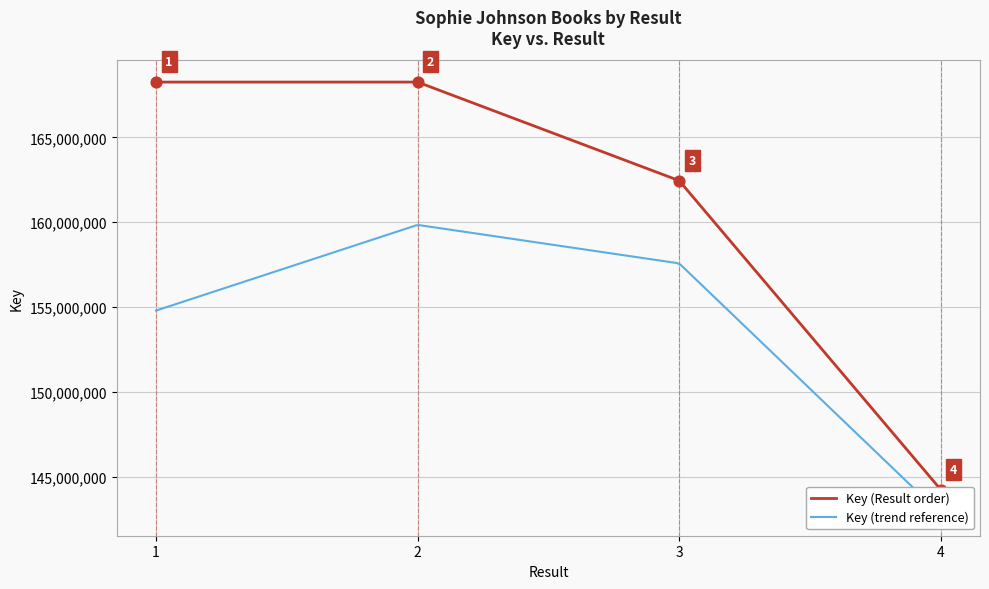

What is the ratio of the value at 1 to the value at 3?

1.0